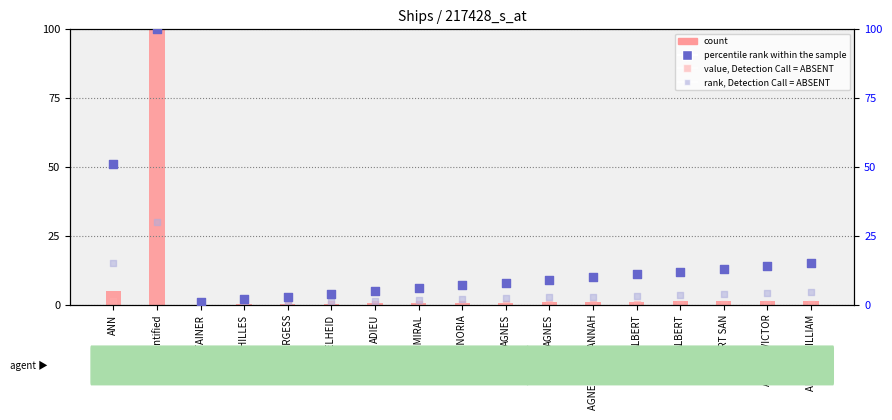

At which category is the sum across all series the highest?

Unidentified